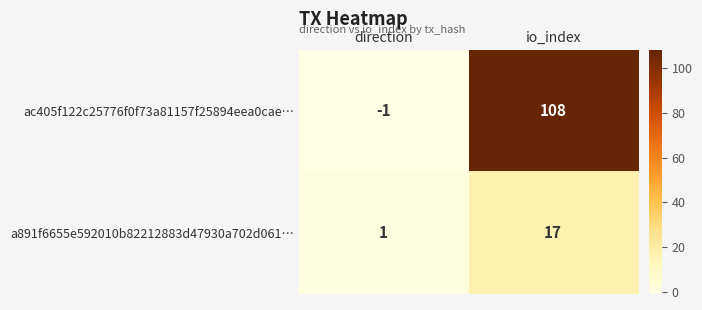

At which category is the sum across all series the highest?

io_index